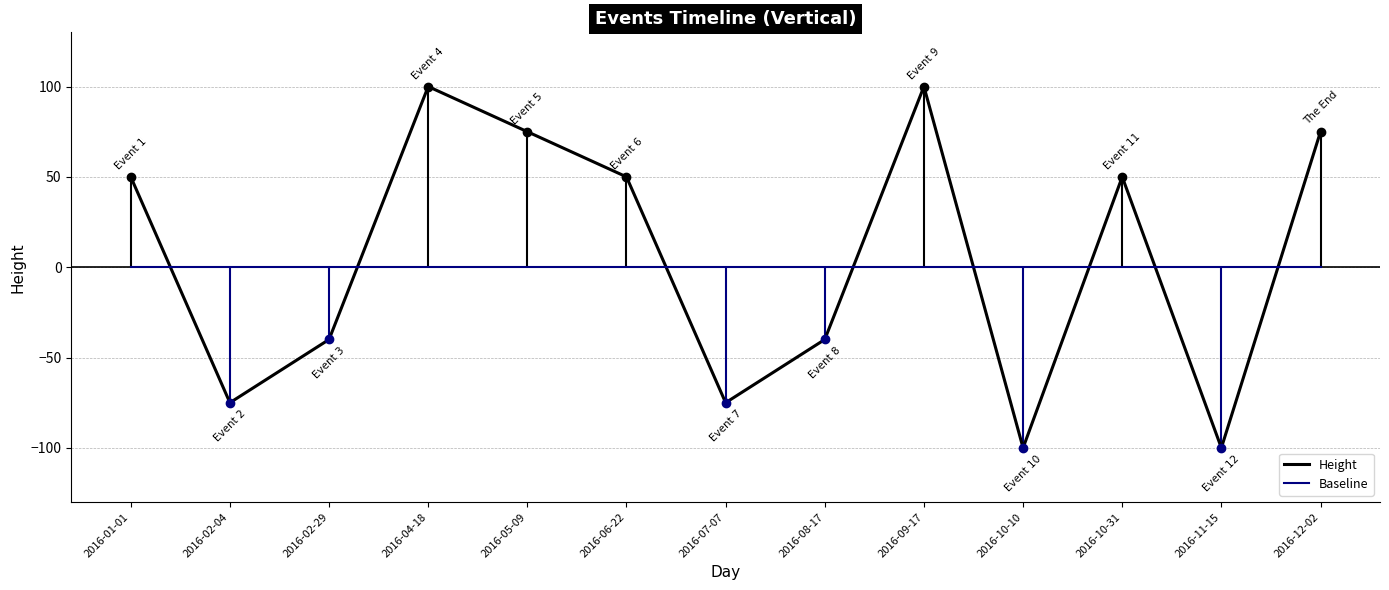

List the series in order of their peak value, lowest first.

Baseline, Height